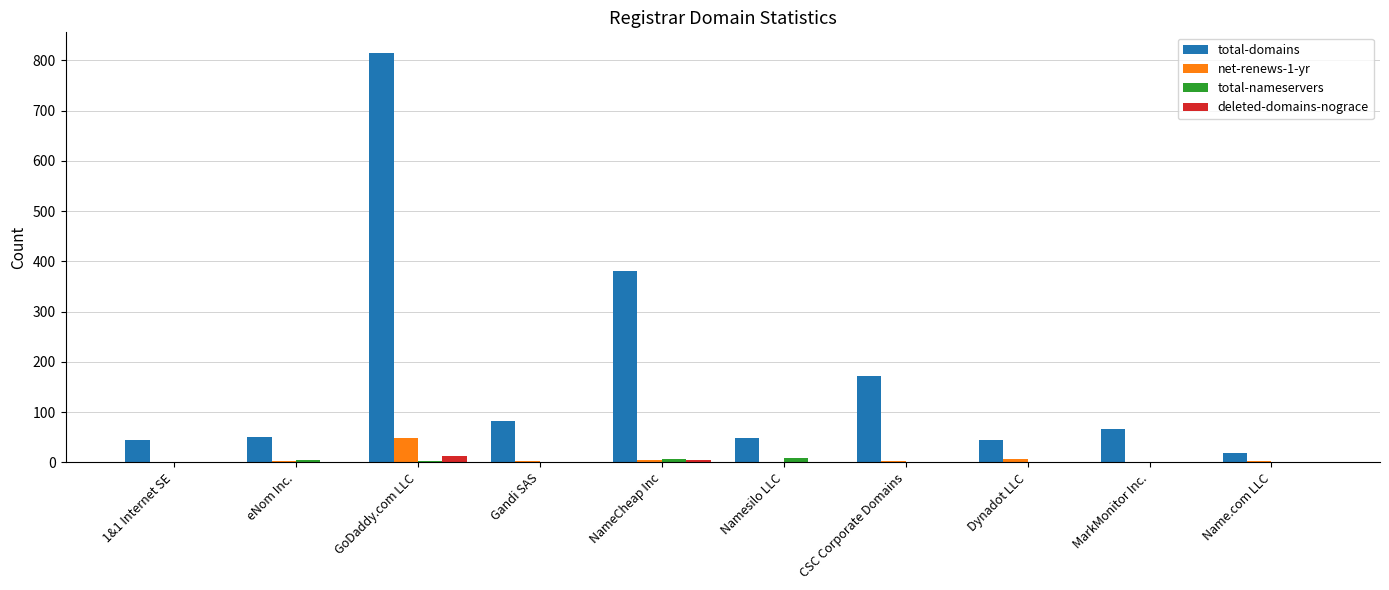

Between GoDaddy.com LLC and MarkMonitor Inc., which series saw the biggest shift?

total-domains